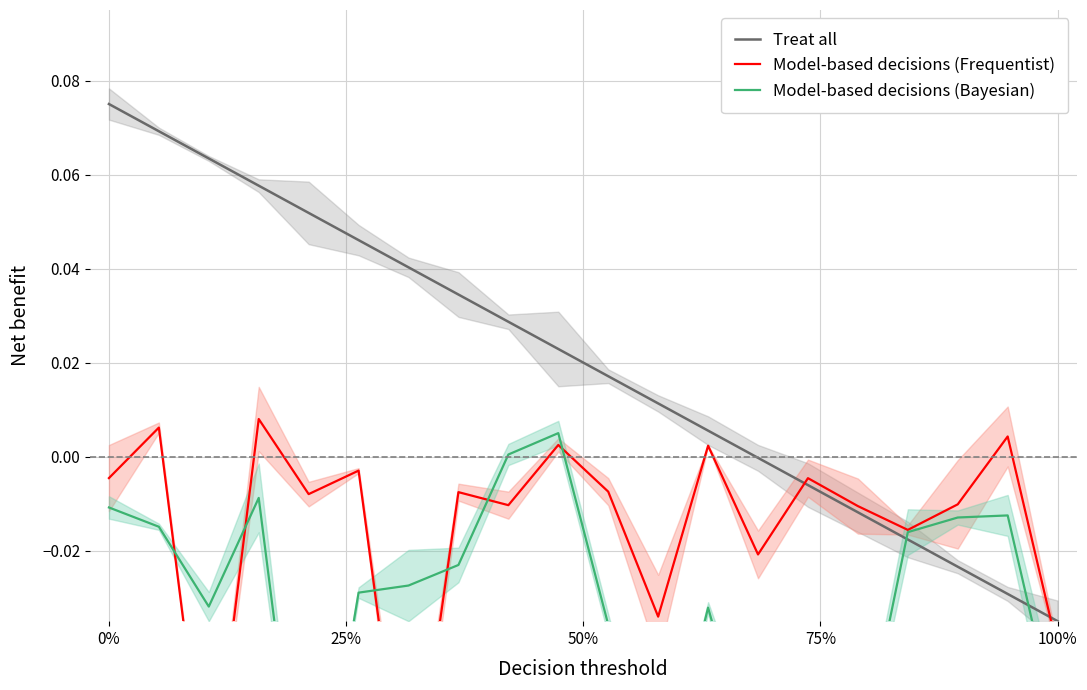

How many times do Treat all and Model-based decisions (Bayesian) cross each other?

2